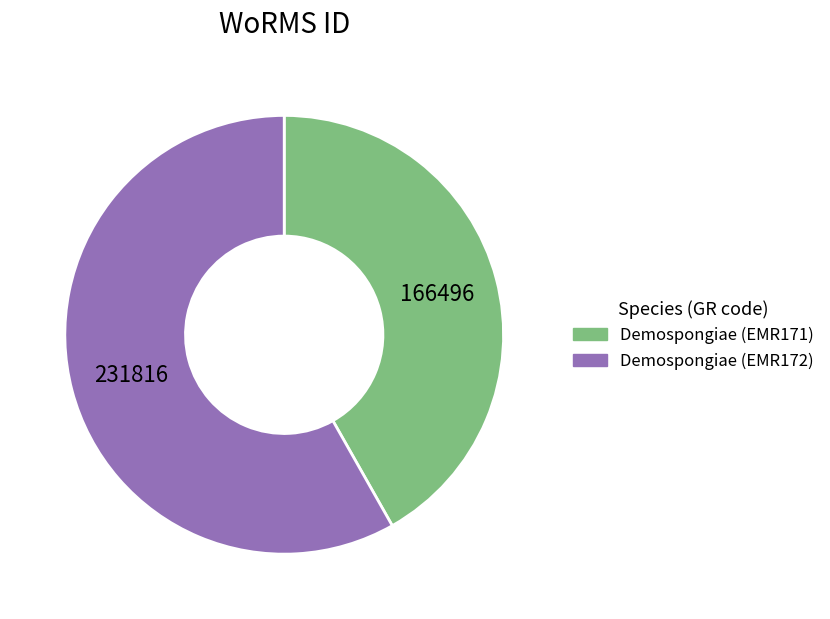

Which category has the biggest portion of the pie?

Demospongiae (EMR172)